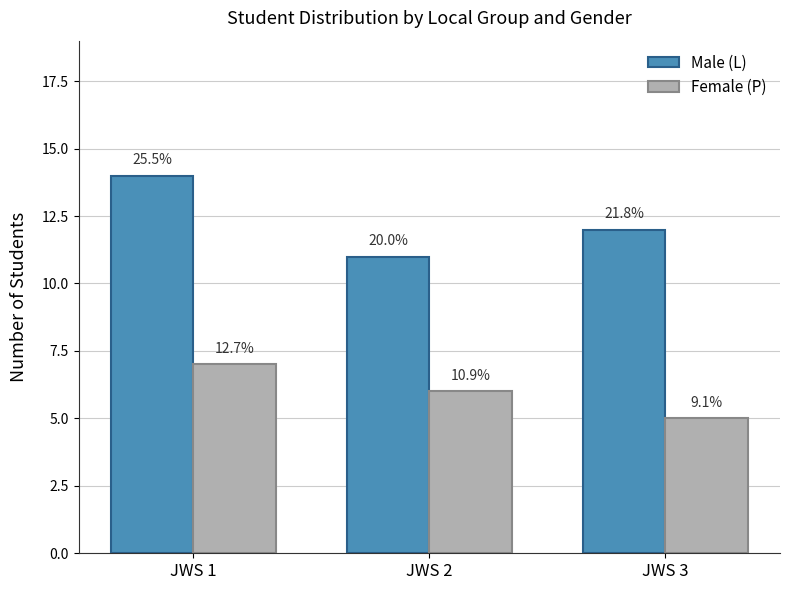

What is the minimum value for Female (P)?

5